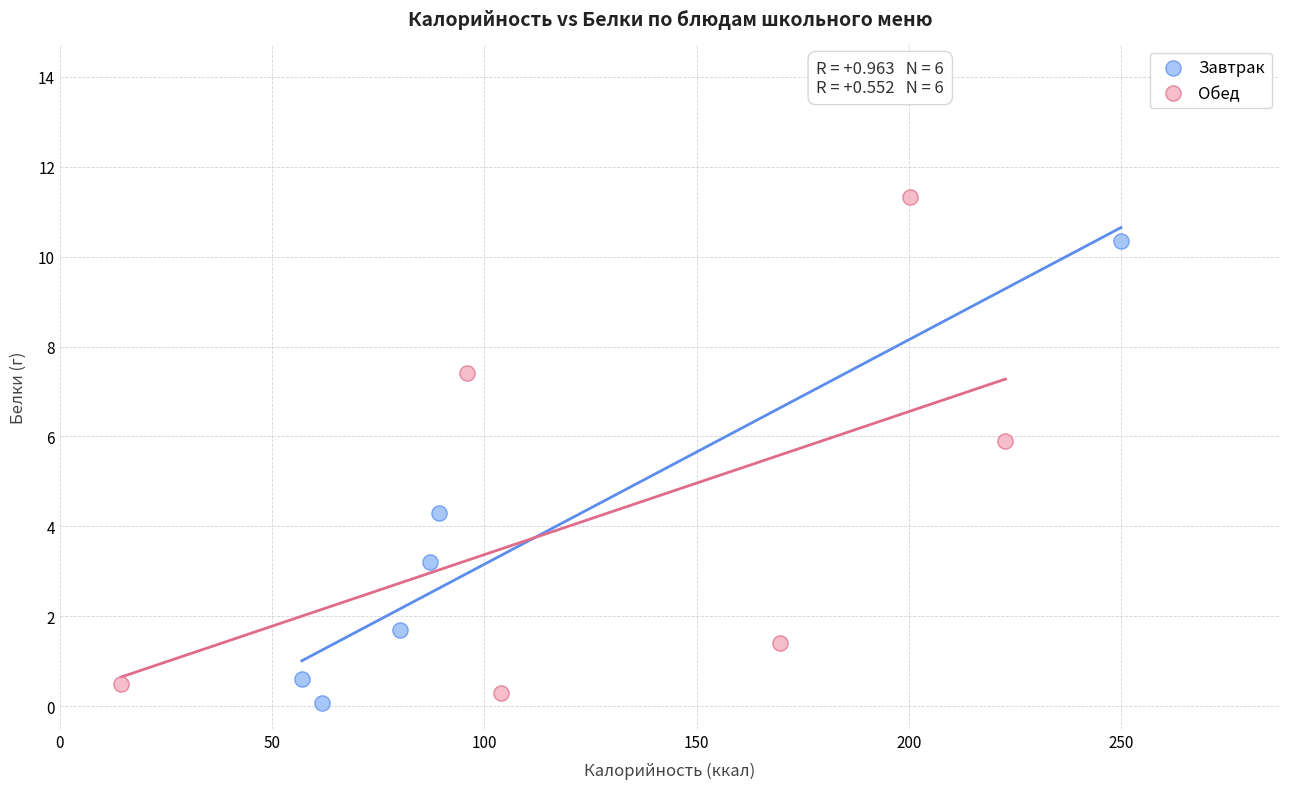

Which series contains the highest Y value?

Обед